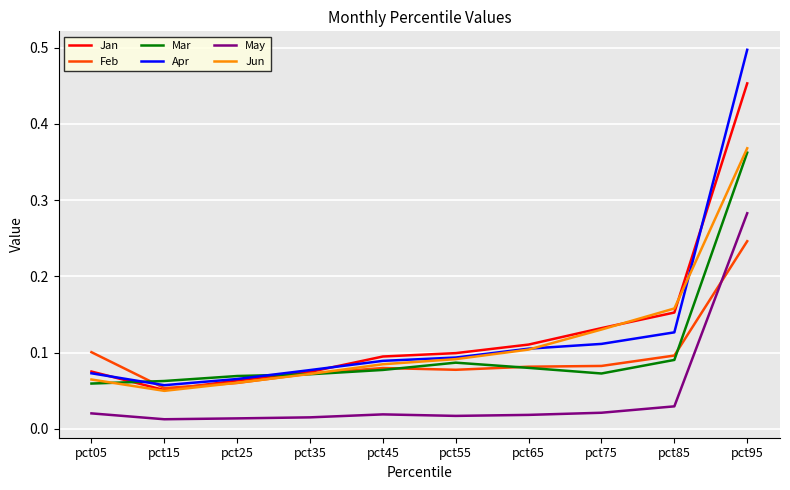

True or false: Feb has a value of 0.1 at pct65.

True